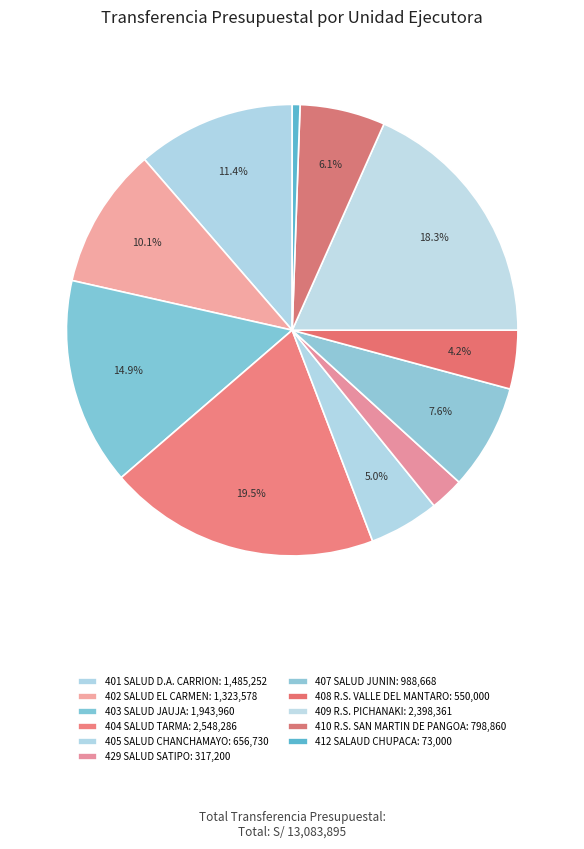

How many segments does this pie chart have?

11